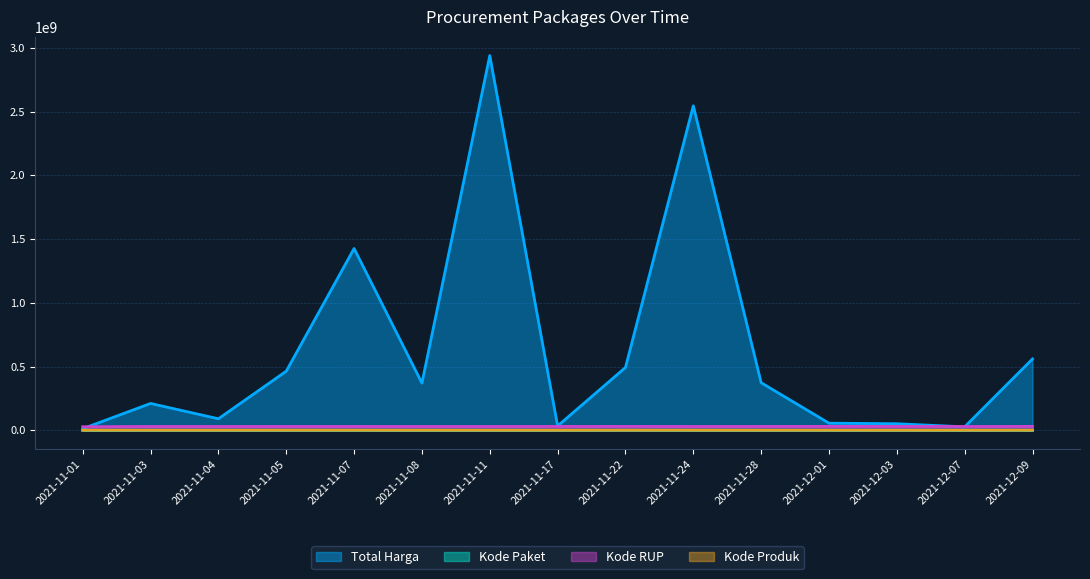

Count the number of categories in the chart.

15